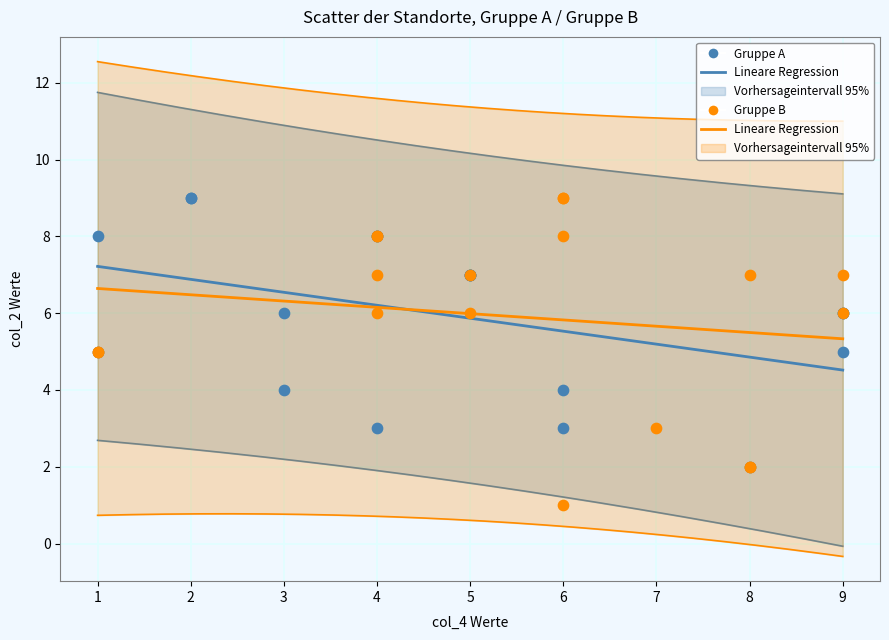

Which series reaches the minimum Y coordinate?

Gruppe B